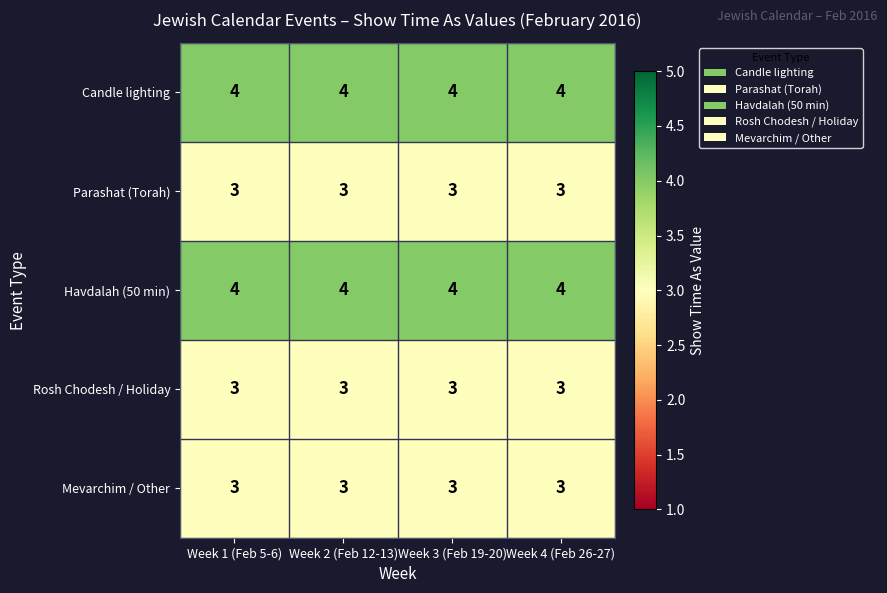

What is the sum of all Candle lighting values?

16